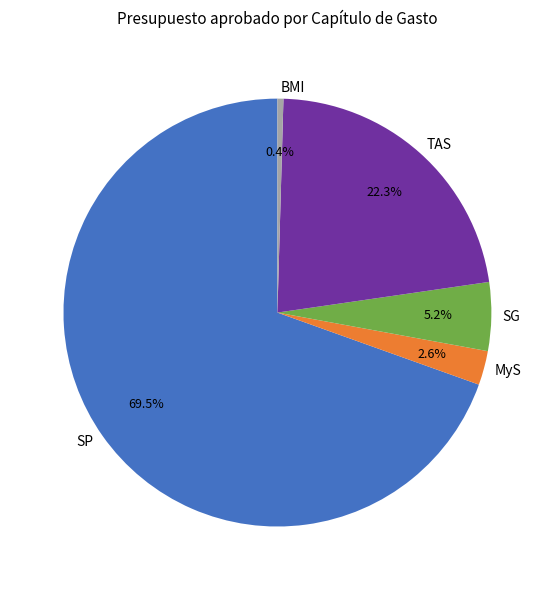

Is there a majority slice in this chart?

Yes